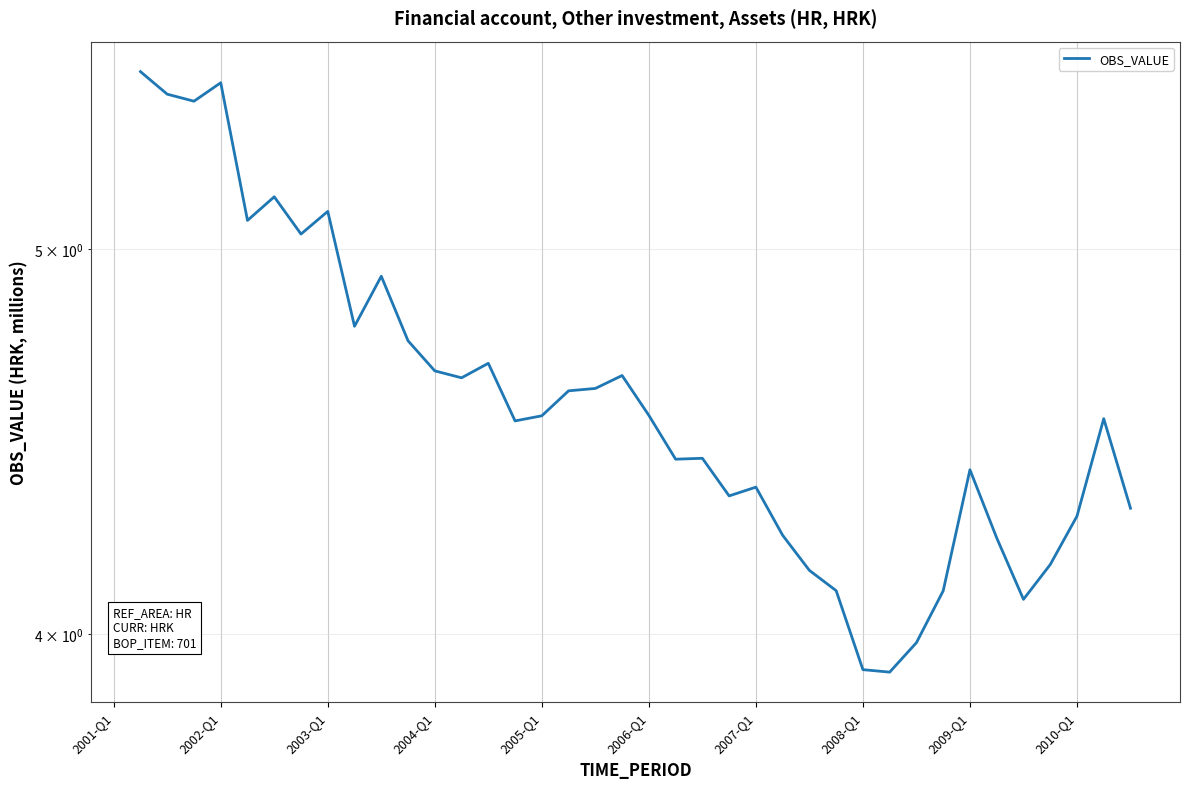

Does the chart display data point markers on the line(s)?

No